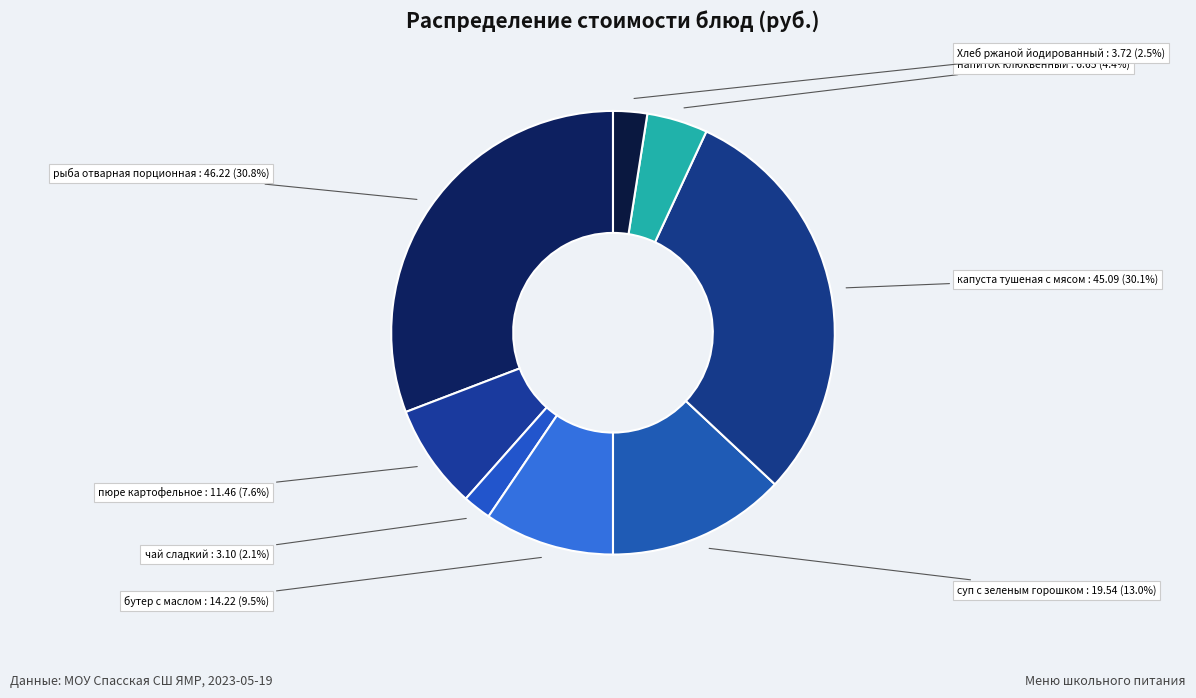

What portion of the pie excludes напиток клюквенный?

95.6%